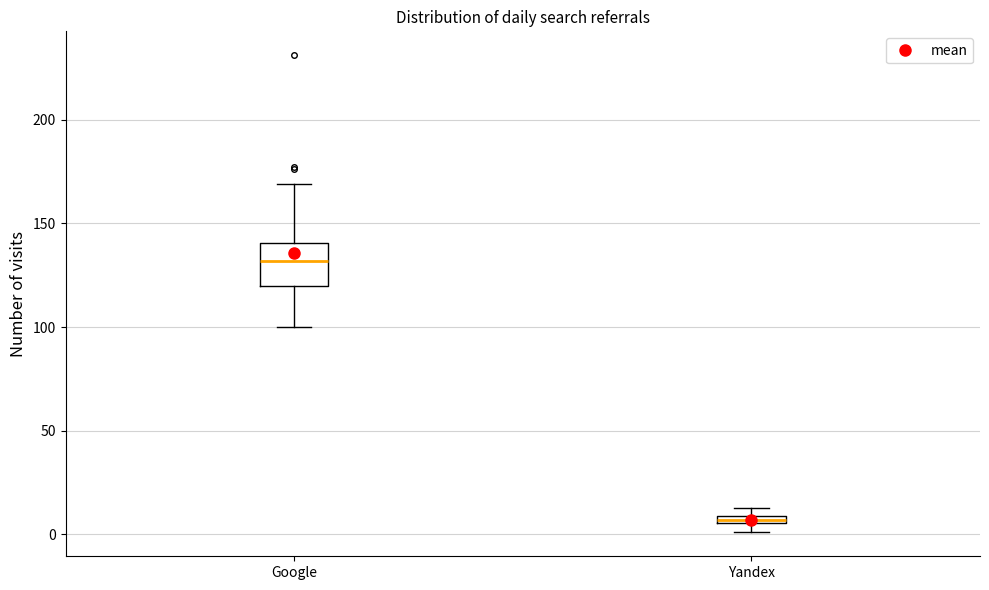

Comparing the boxes themselves (not the whiskers), which one is the tallest?

Google